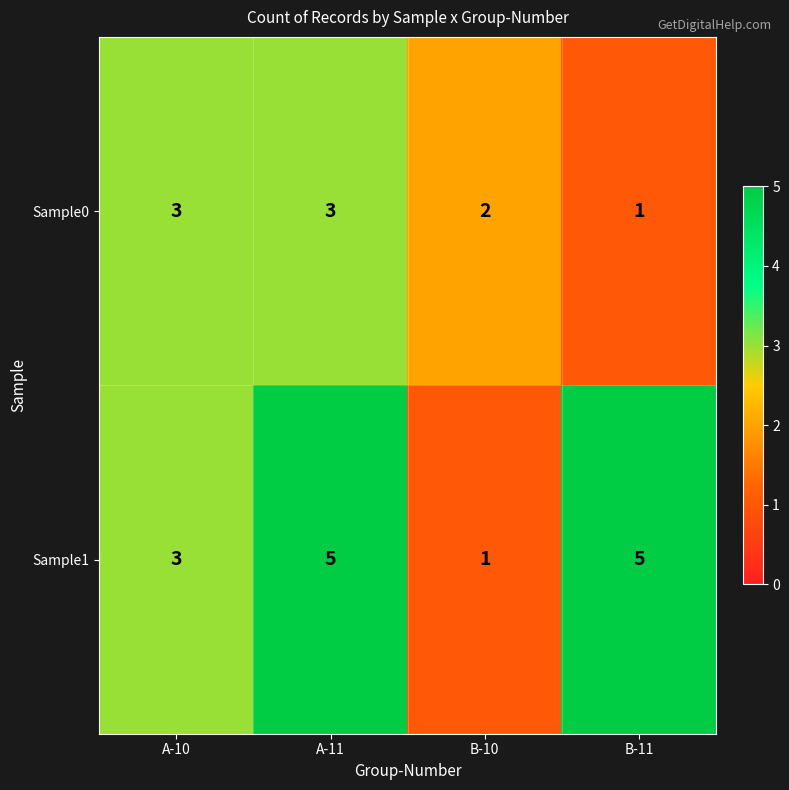

Which series has the largest range (max minus min)?

Sample1